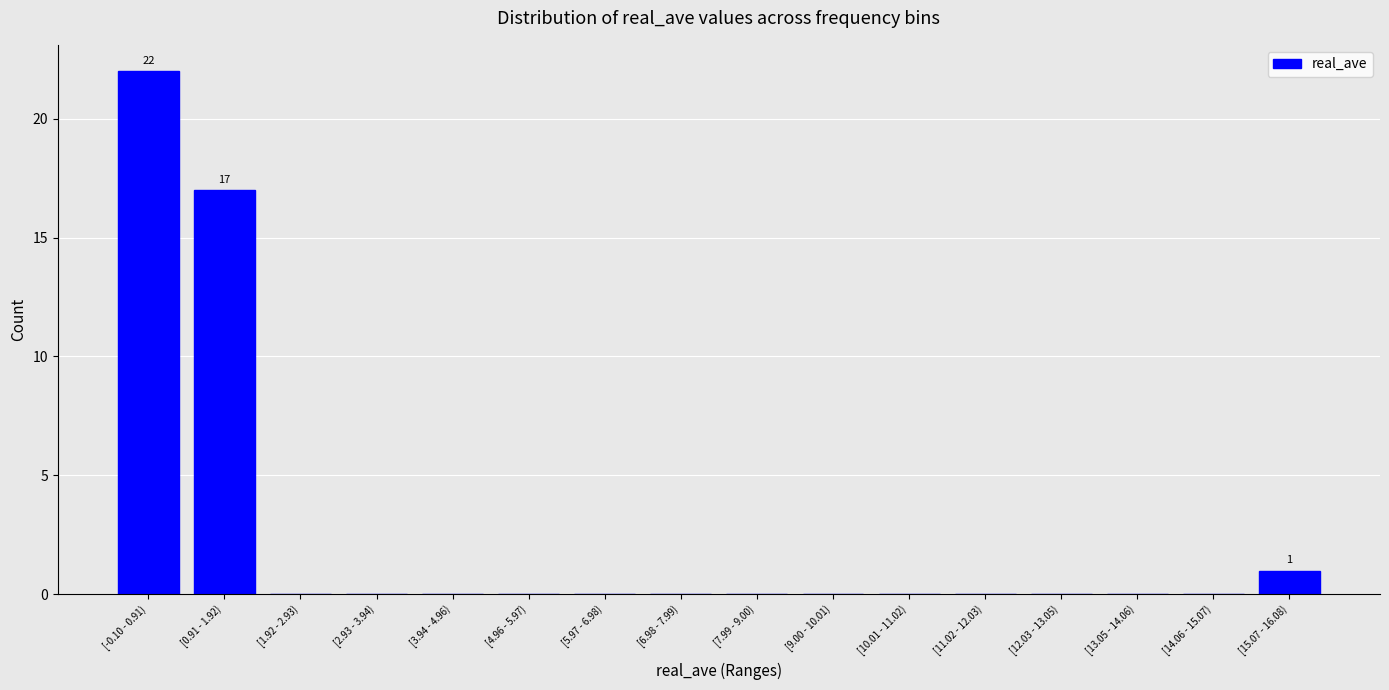

Reading right to left, what are all the values shown in this chart?

[15.07 - 16.08)=1	[14.06 - 15.07)=0	[13.05 - 14.06)=0	[12.03 - 13.05)=0	[11.02 - 12.03)=0	[10.01 - 11.02)=0	[9.00 - 10.01)=0	[7.99 - 9.00)=0	[6.98 - 7.99)=0	[5.97 - 6.98)=0	[4.96 - 5.97)=0	[3.94 - 4.96)=0	[2.93 - 3.94)=0	[1.92 - 2.93)=0	[0.91 - 1.92)=17	[-0.10 - 0.91)=22